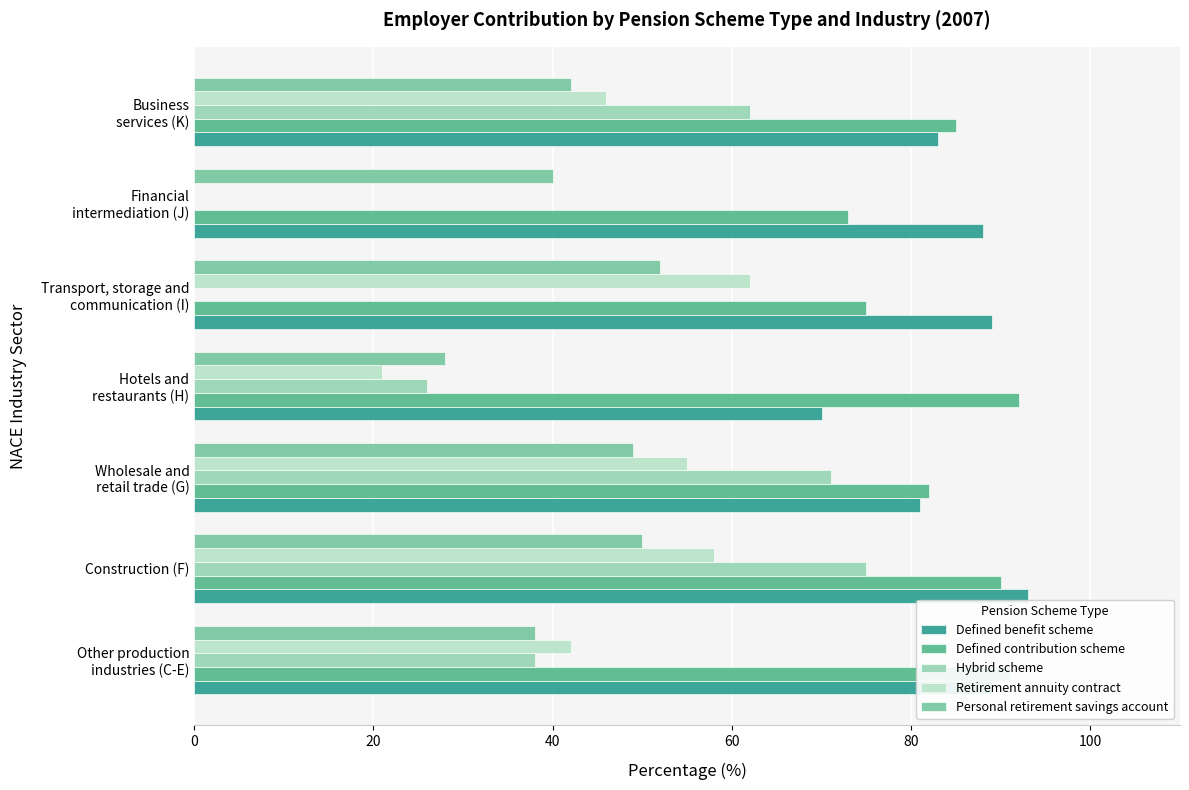

At how many categories does at least one series exceed 32?

7